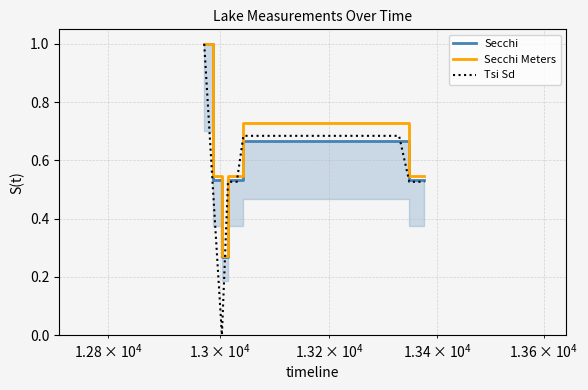

The value of Tsi Sd at 5 is 1.2. True or false?

False